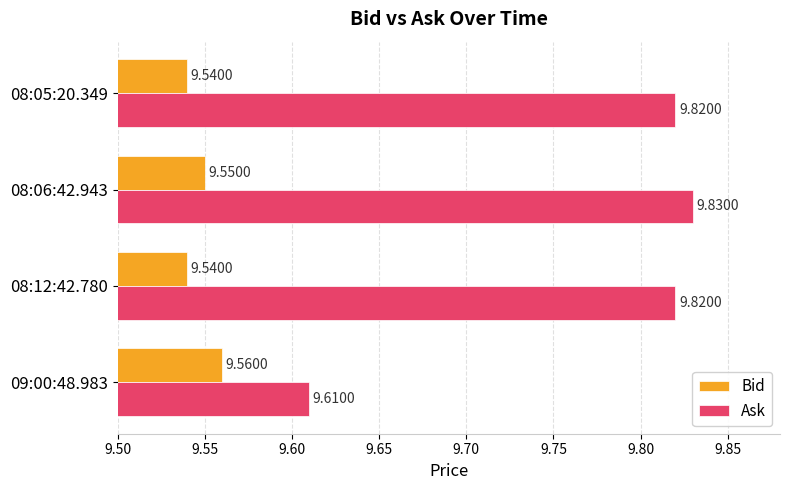

What is the sum of all Ask values?

39.1